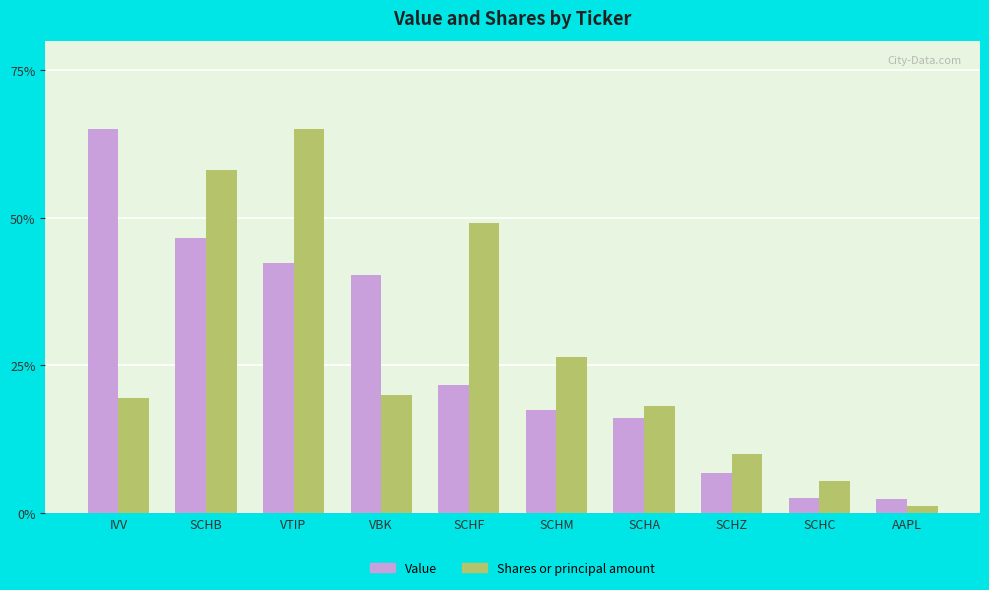

What is the sum of the Value values at AAPL and VTIP?

44.7